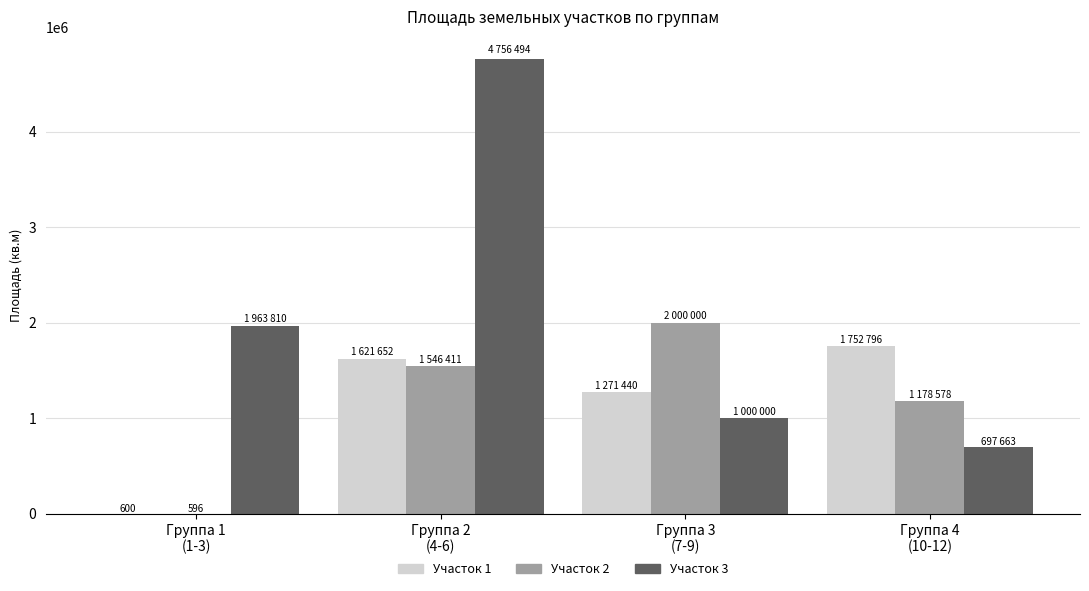

What is the value of the площадь bar at the 8th from the left?

2000000